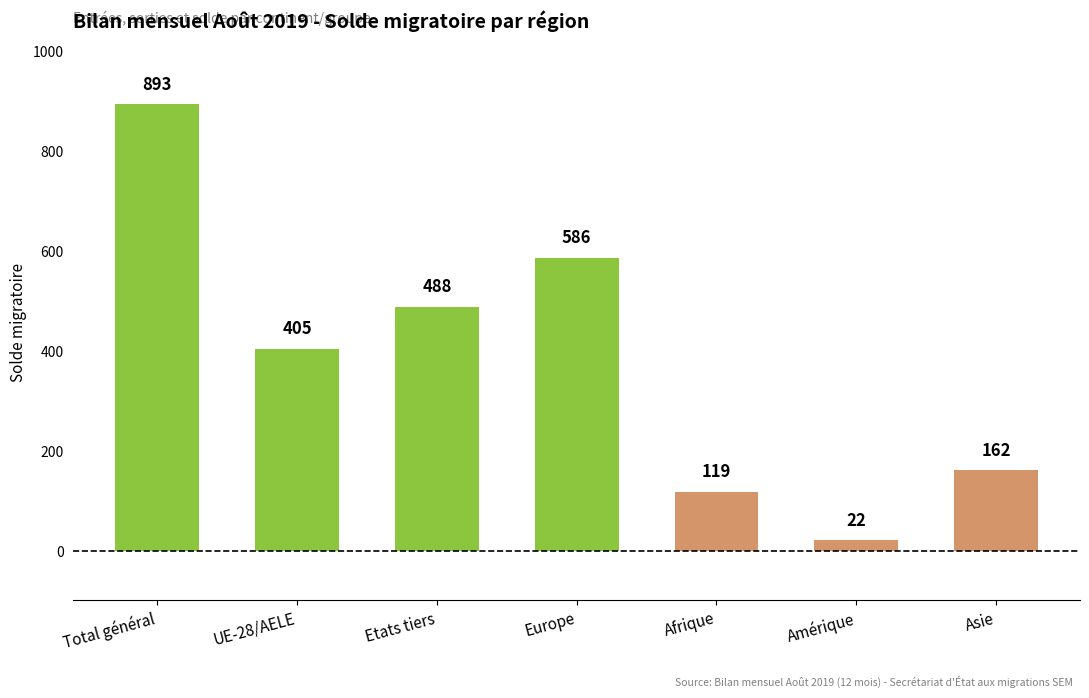

Rank the categories by value from lowest to highest.

Amérique, Afrique, Asie, UE-28/AELE, Etats tiers, Europe, Total général